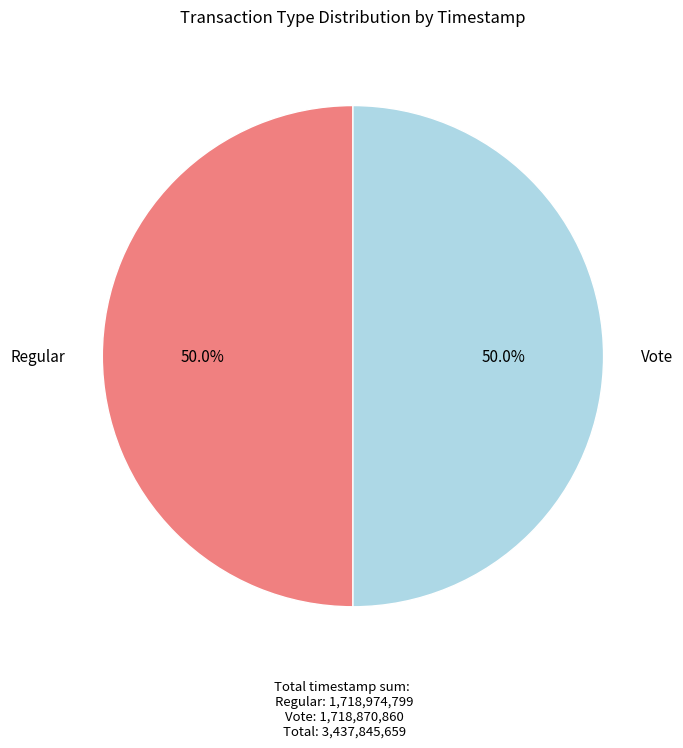

Approximately how many times larger is the value at Regular compared to Vote?

1.0